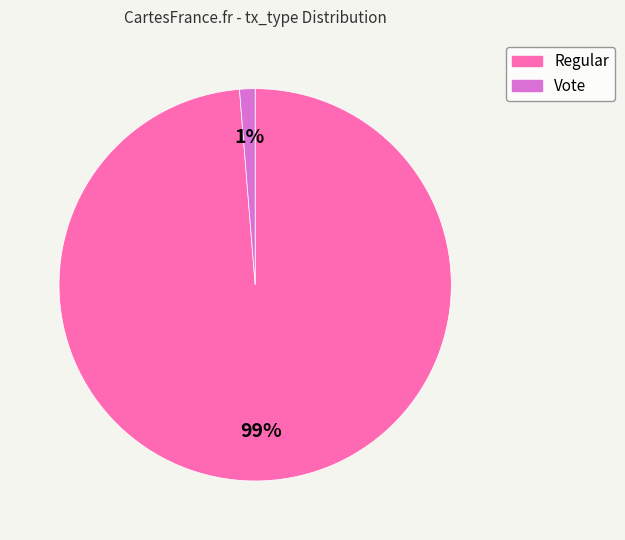

Which has a higher value, Regular or Vote?

Regular